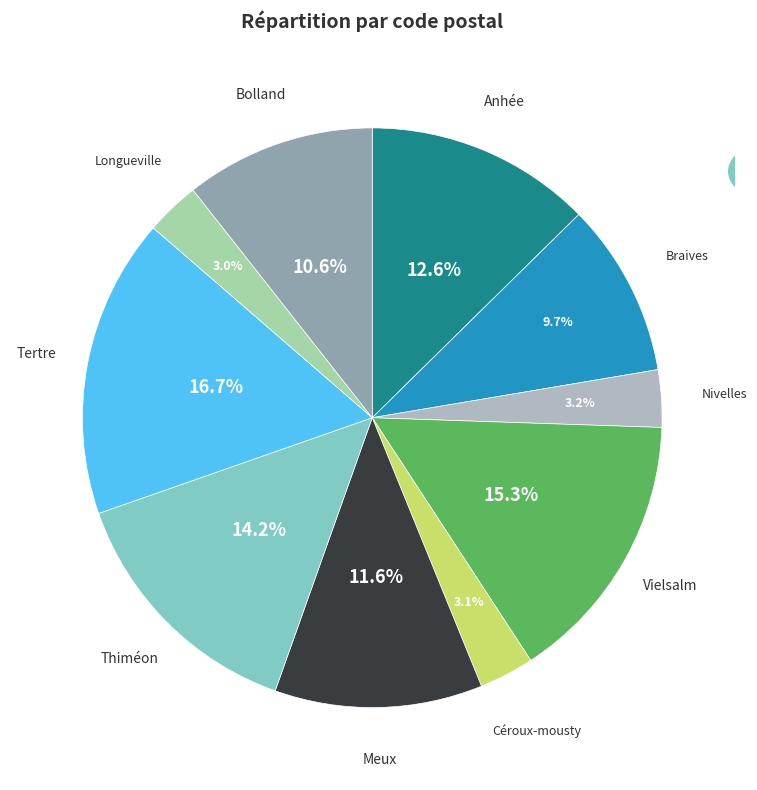

Does any single category account for the majority?

No